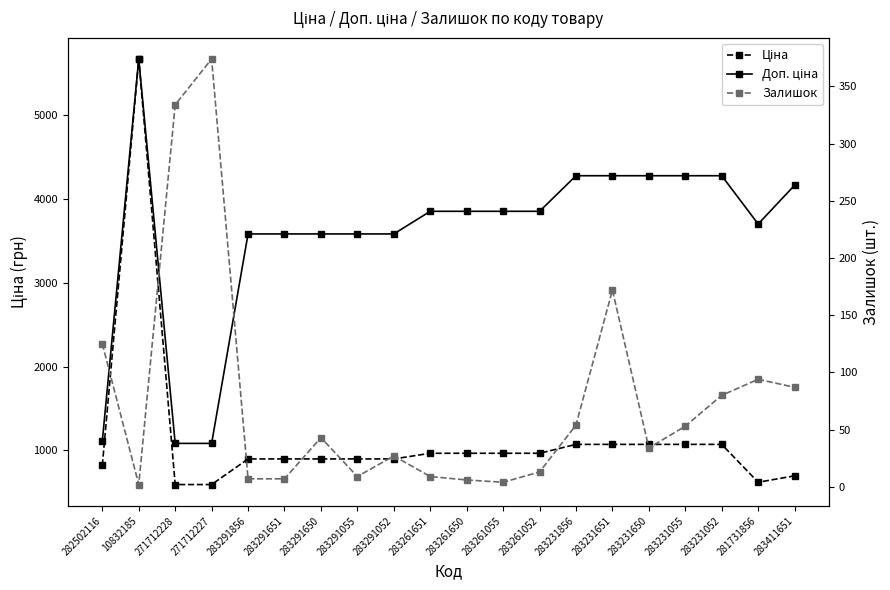

What is the value of the Залишок point at the 20th from the left?

87.0